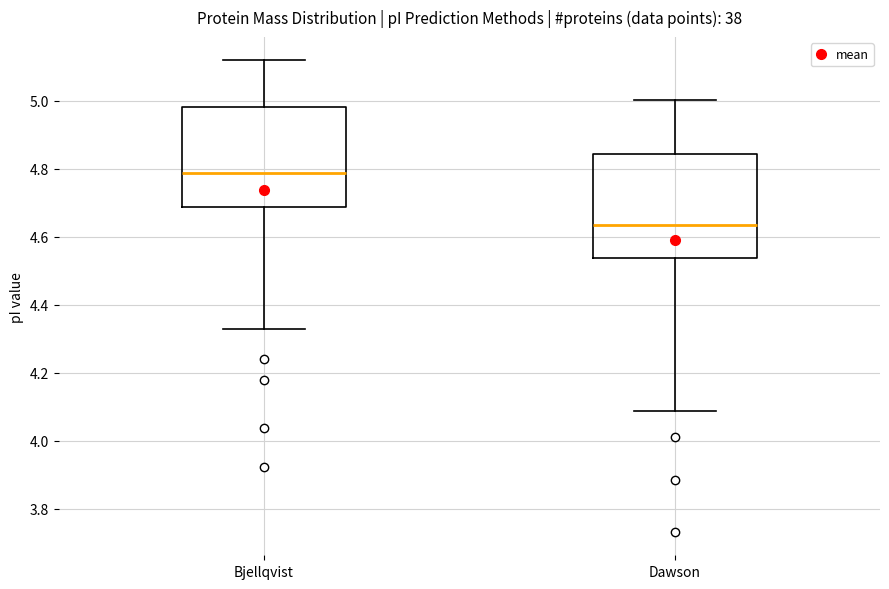

Reading left to right, read every box against the y-axis: the position of its median line, the range the box covers, and the ends of its whiskers. The values are not printed on the chart, so give them approximately, as read against the axis.

Bjellqvist: median 4.78, box 4.68 to 4.98, whiskers 4.32 to 5.12
Dawson: median 4.64, box 4.54 to 4.84, whiskers 4.08 to 5.00